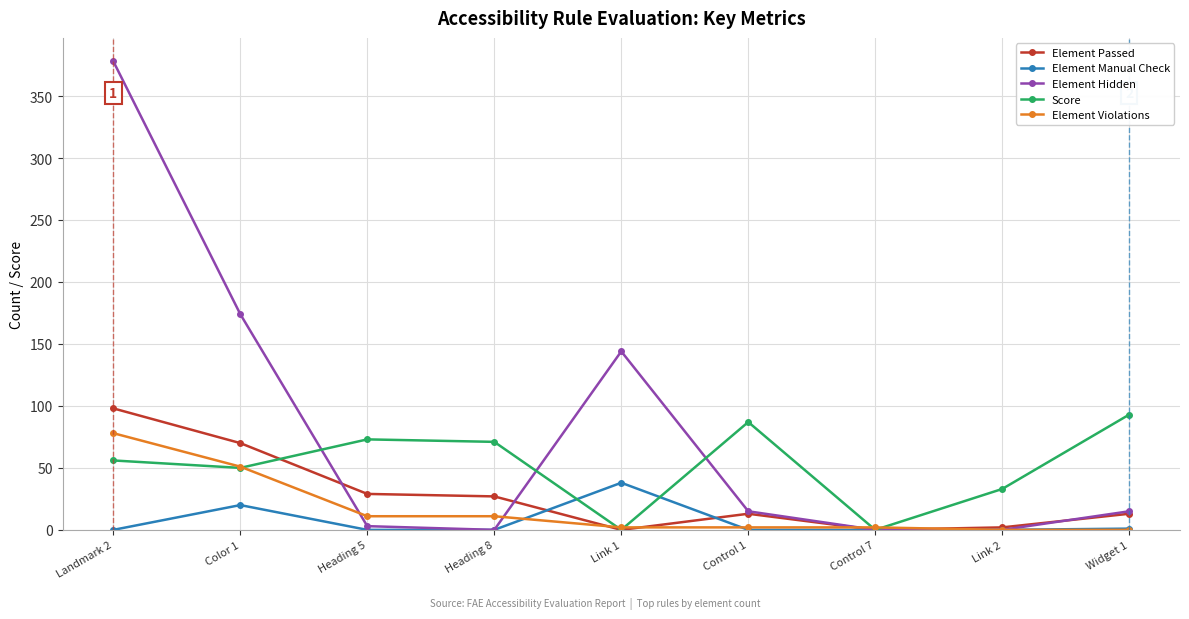

What is the maximum value for Element Passed?

98